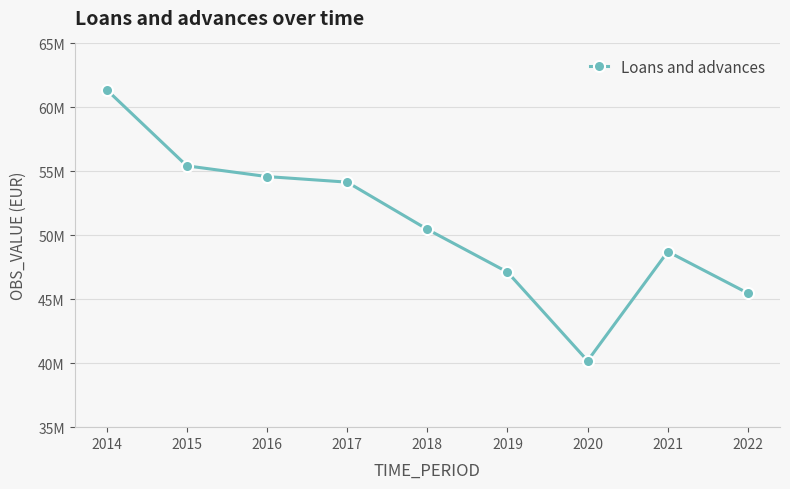

Does the chart have visible grid lines?

Yes